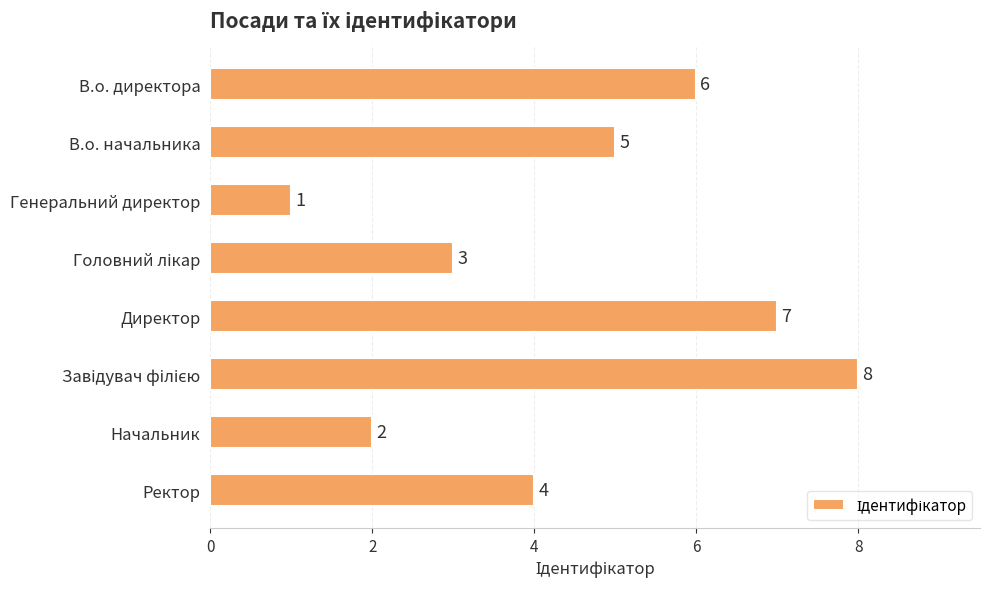

What is the difference between the maximum and minimum values?

7